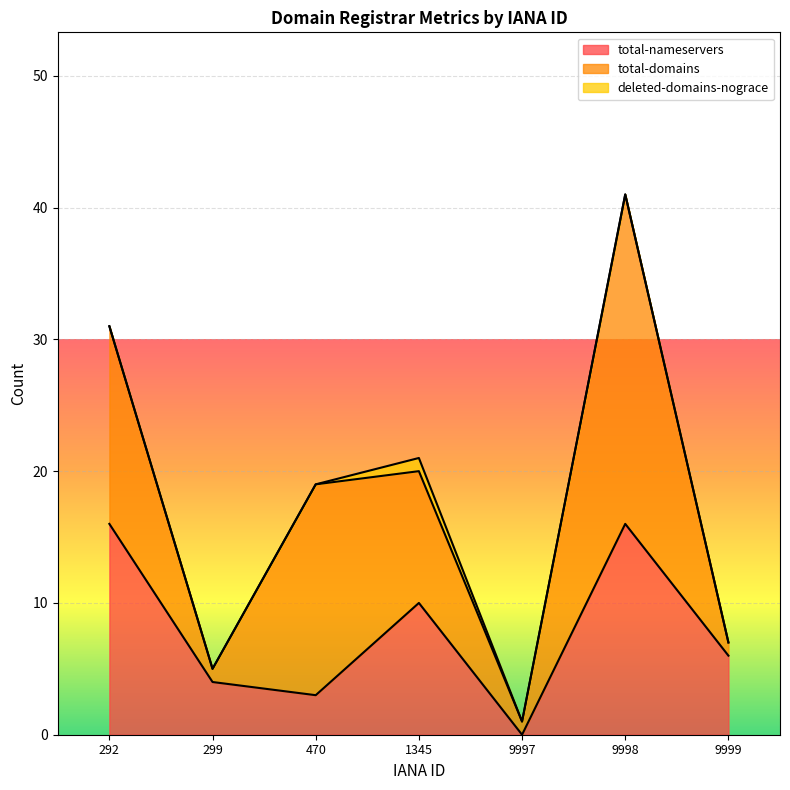

Reading right to left, list all the values displayed in this chart.

total-nameservers: 9999=6	9998=16	9997=0	1345=10	470=3	299=4	292=16
total-domains: 9999=1	9998=25	9997=1	1345=10	470=16	299=1	292=15
deleted-domains-nograce: 9999=0	9998=0	9997=0	1345=1	470=0	299=0	292=0